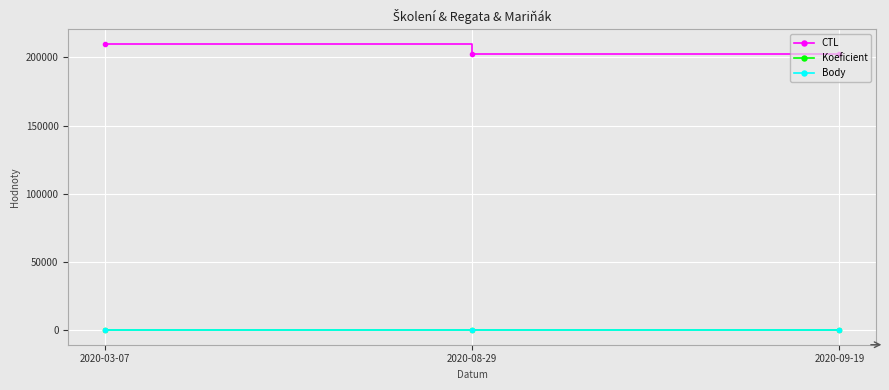

Reading right to left, transcribe all the data shown in this chart.

CTL: 2020-09-19=202420	2020-08-29=202417	2020-03-07=209902
Koeficient: 2020-09-19=1	2020-08-29=4	2020-03-07=1
Body: 2020-09-19=1	2020-08-29=4	2020-03-07=1